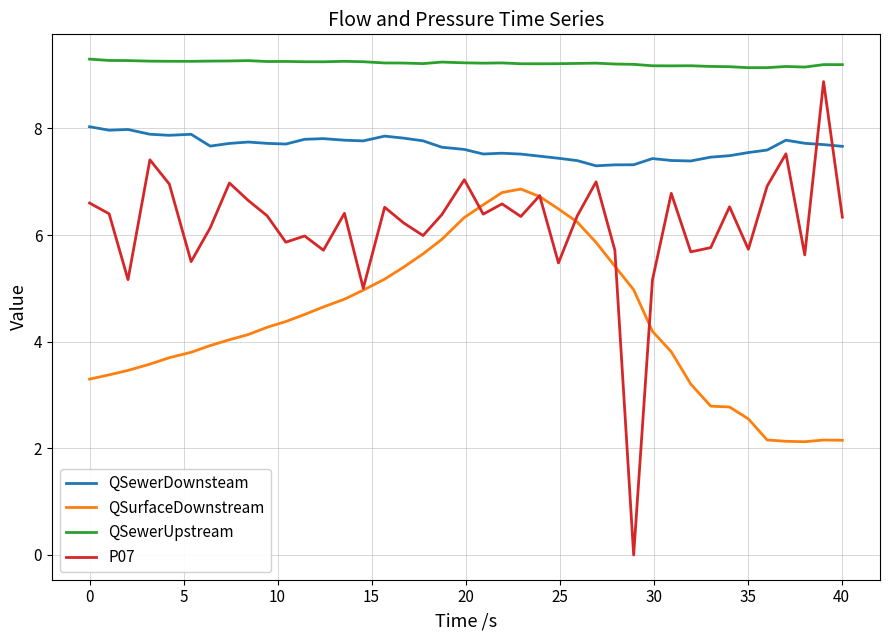

Which series has the largest total across all categories?

QSewerUpstream